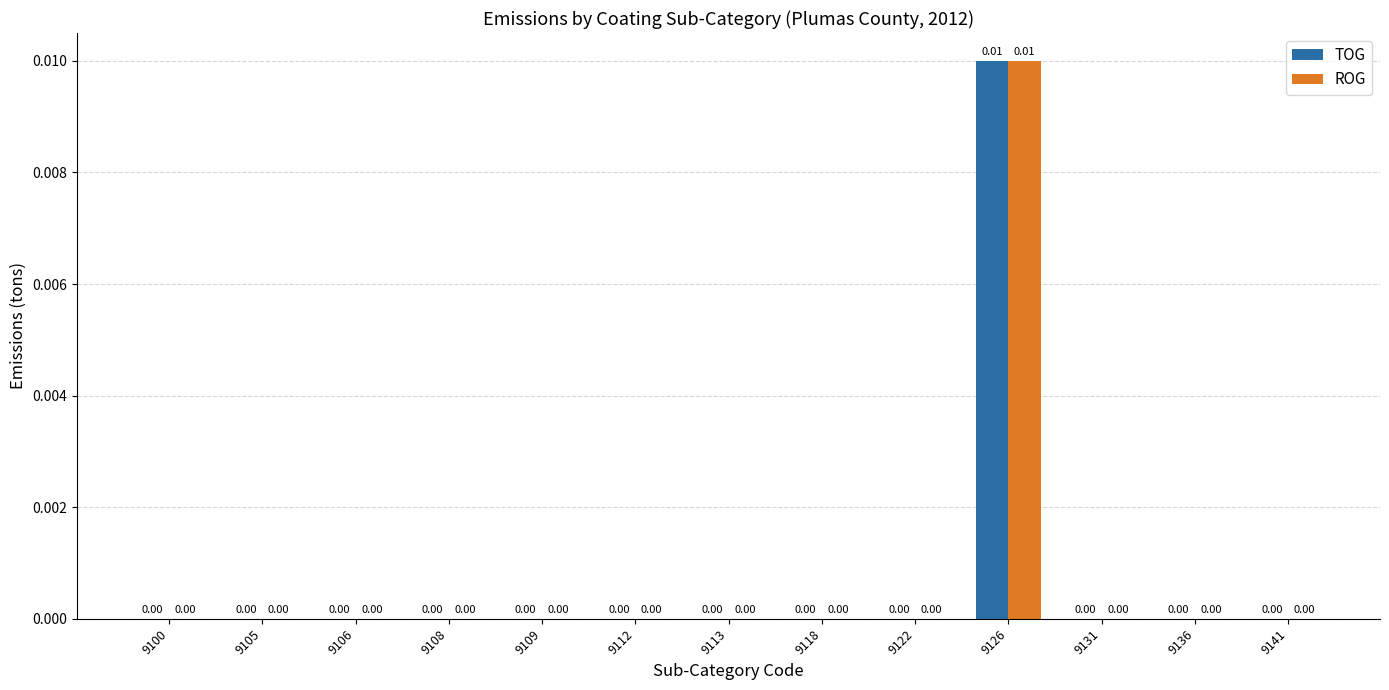

Is the value of ROG at 9106 greater than the value of TOG at 9126?

No